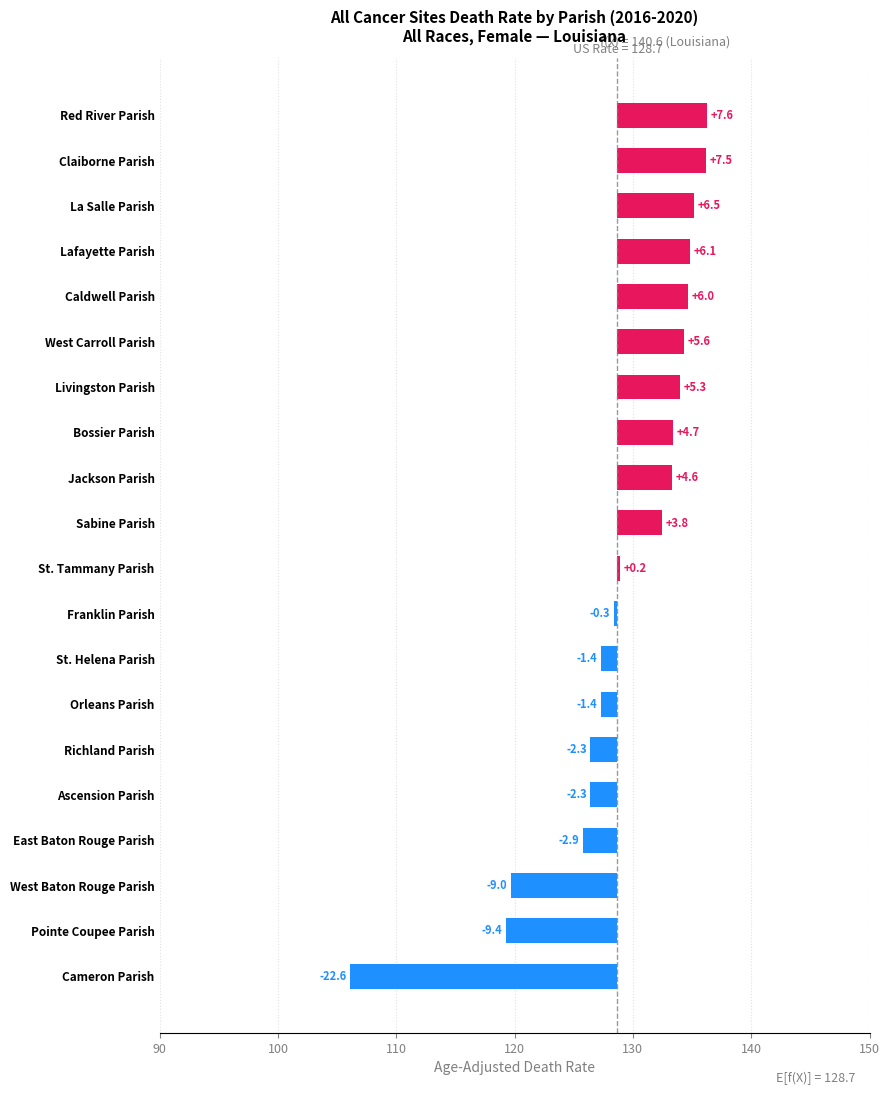

What is the smallest value displayed?

-22.6